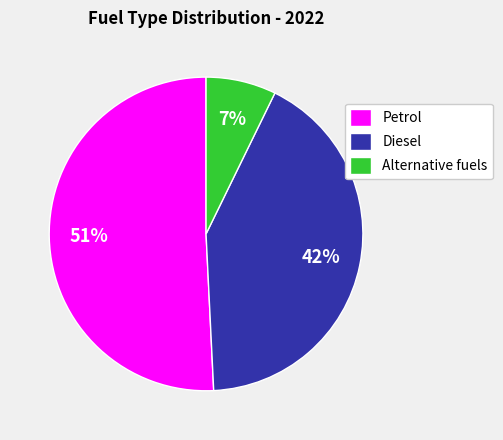

What is the largest slice in the pie chart?

Petrol